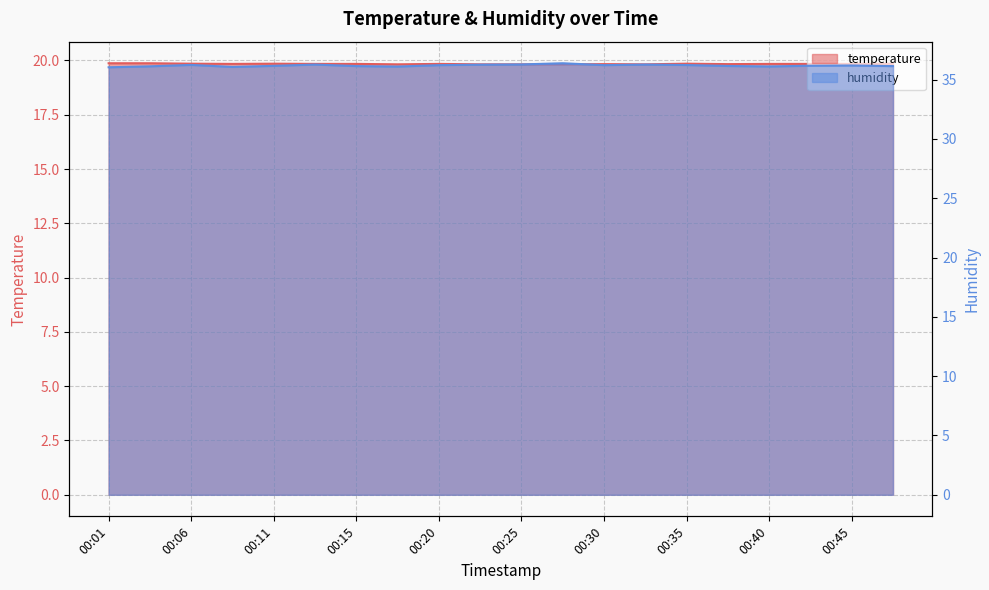

The temperature series shows 34.2 at 00:35. True or false?

False